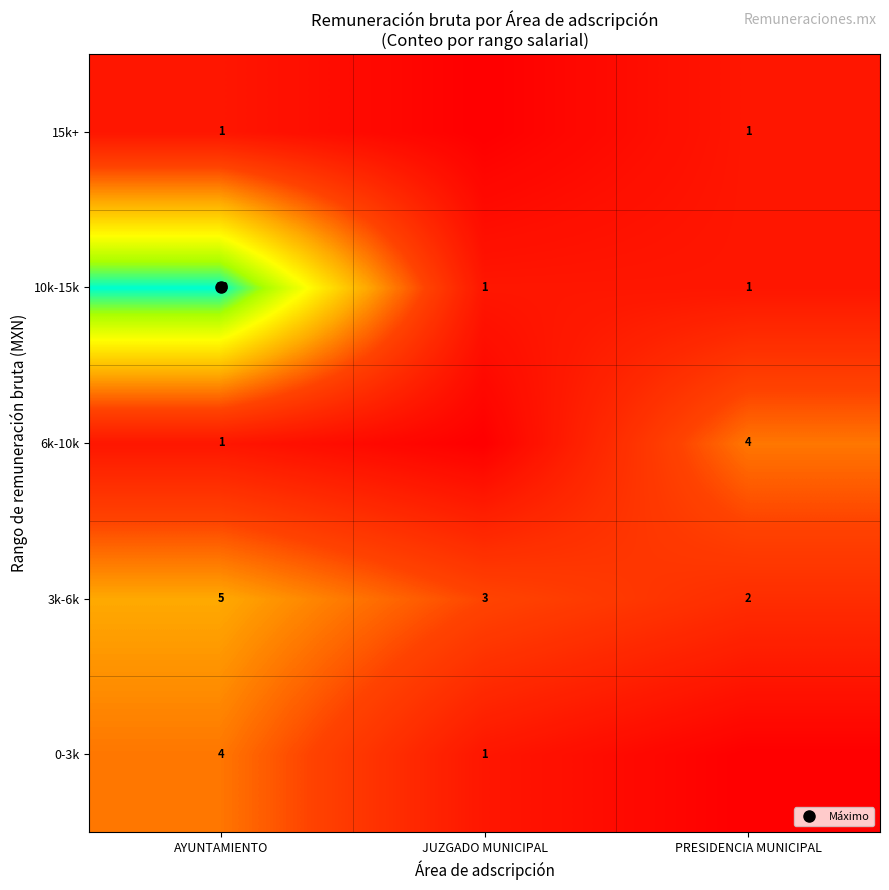

What is the total value across all series at PRESIDENCIA MUNICIPAL?

8